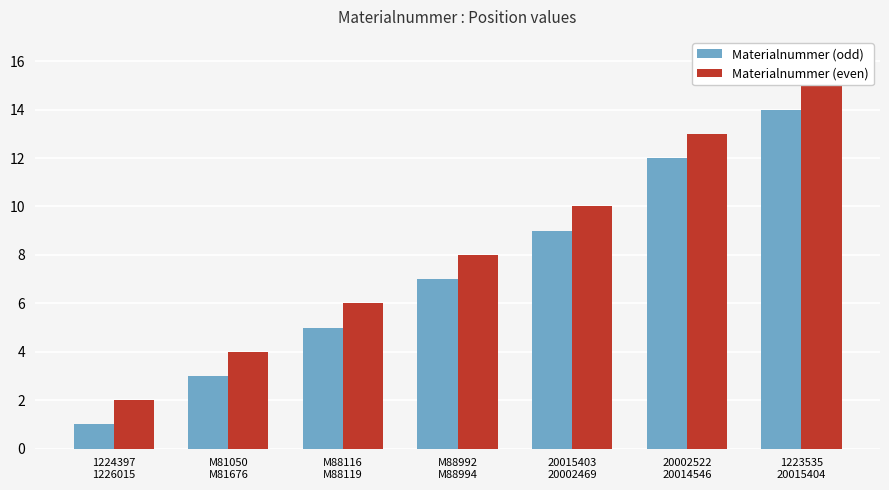

What is the sum of all Materialnummer (even) values?

58